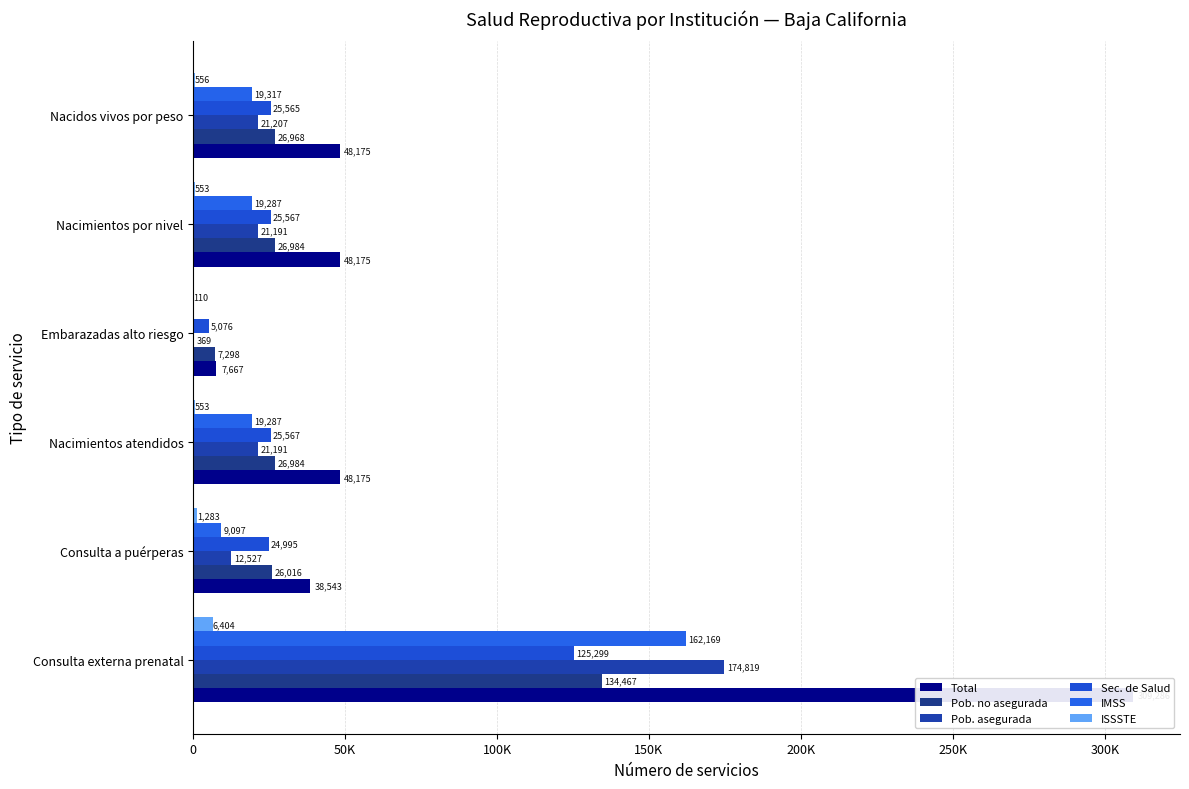

At how many categories does at least one series exceed 173342?

1